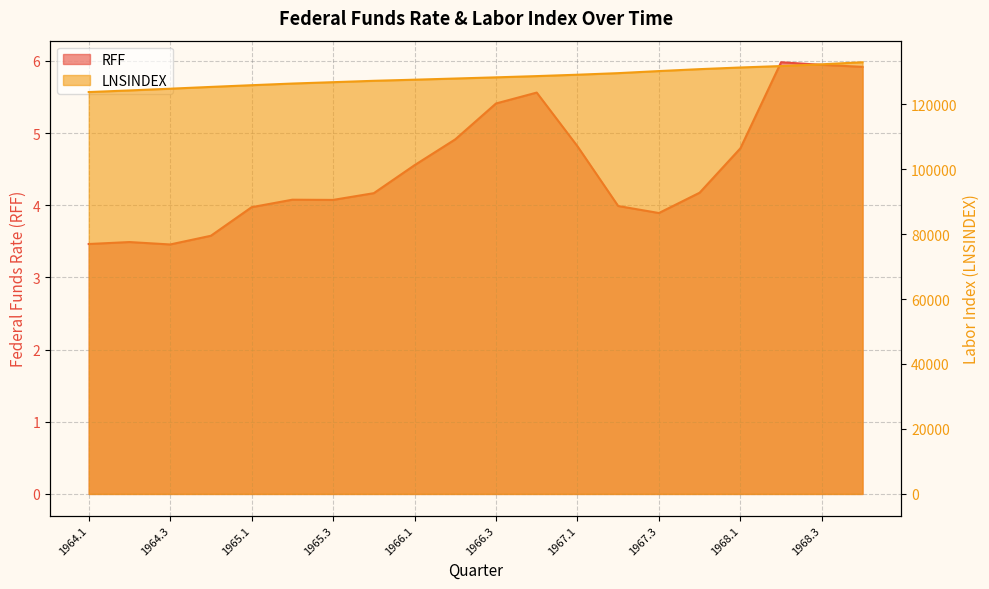

What is the label of the 9th point from the right?

1966.4